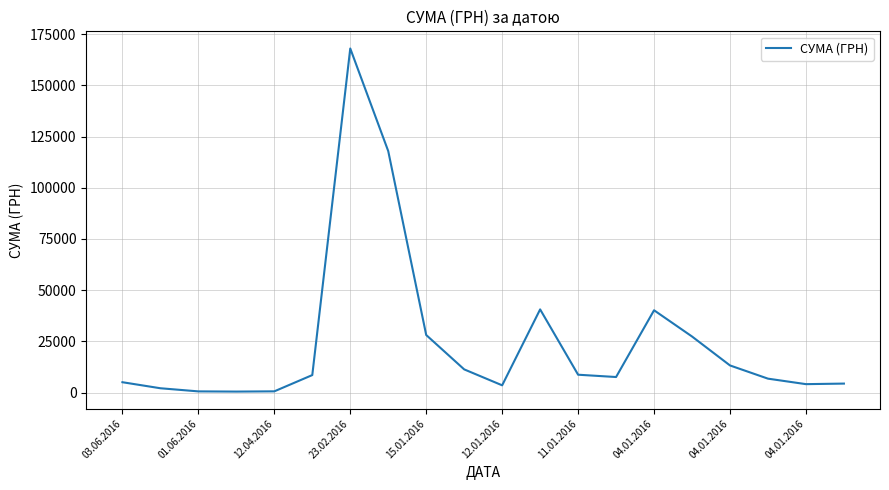

What is the maximum value shown in the chart?

168019.0